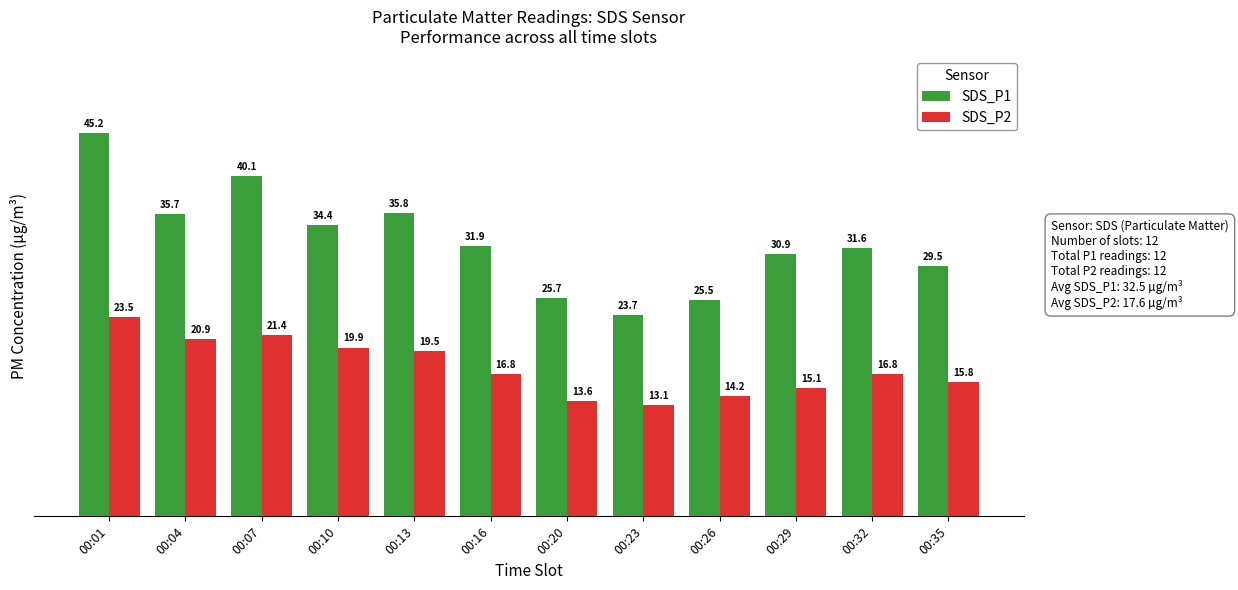

What is the difference between the second highest and minimum values in the SDS_P1 series?

16.4